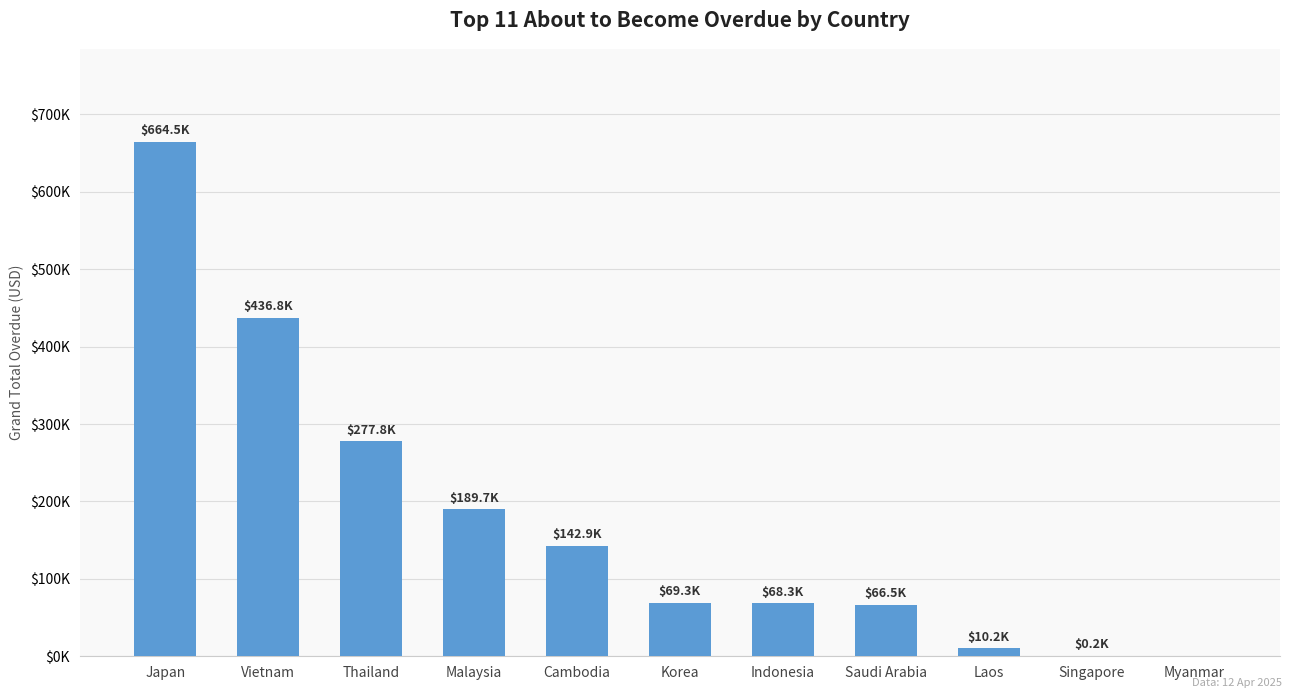

At which label is the value closest to 332239?

Thailand